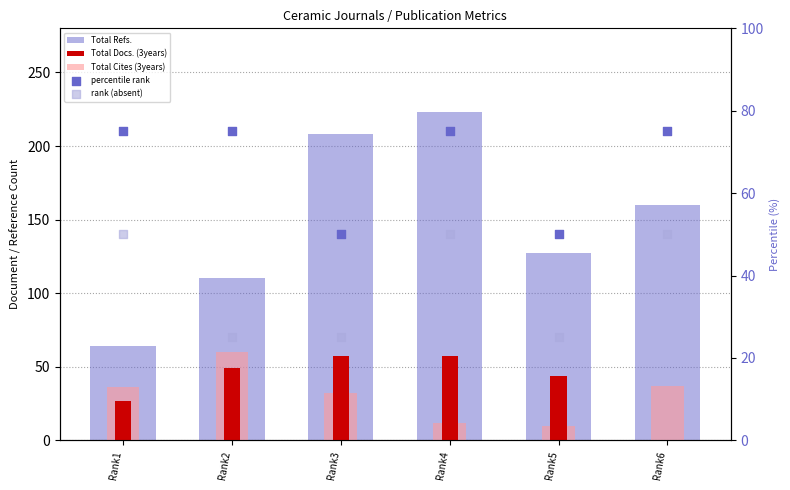

At how many categories does at least one series exceed 195?

2